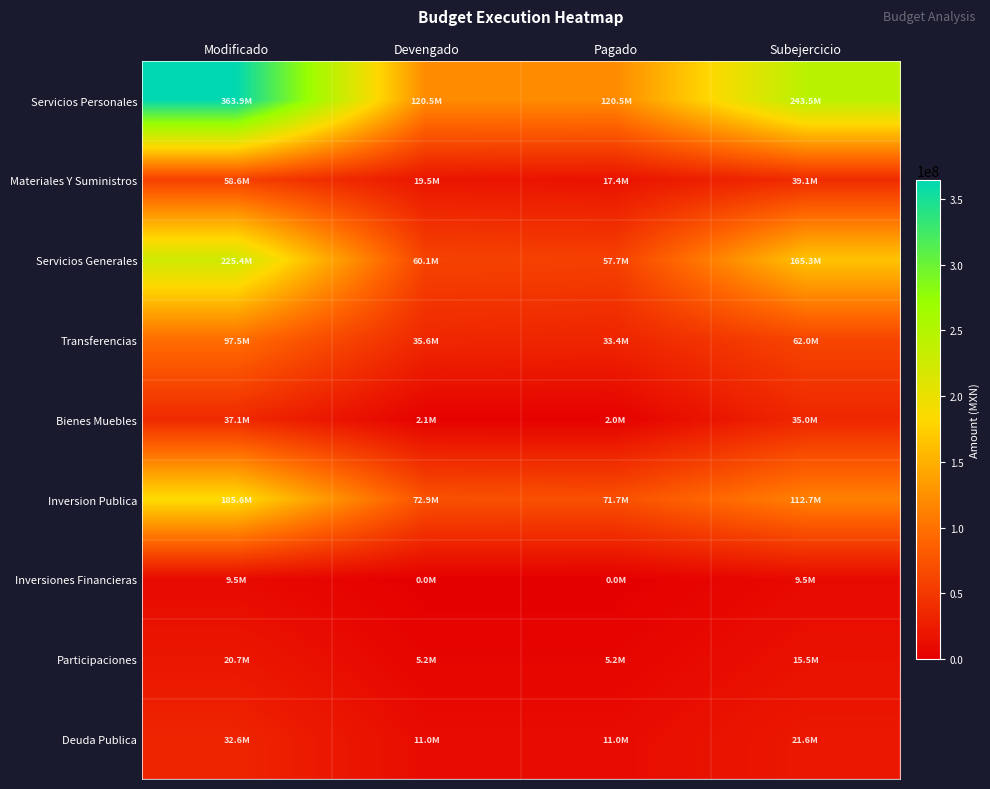

Reading left to right, list all the values displayed in this chart.

Servicios Personales: Modificado=363937328.1	Devengado=120480677.7	Pagado=120480677.7	Subejercicio=243456650.4
Materiales Y Suministros: Modificado=58568155.6	Devengado=19477546.3	Pagado=17372956.7	Subejercicio=39090609.3
Servicios Generales: Modificado=225358301.1	Devengado=60063802.2	Pagado=57672000.0	Subejercicio=165294498.9
Transferencias: Modificado=97545382.1	Devengado=35568601.6	Pagado=33394126.9	Subejercicio=61976780.5
Bienes Muebles: Modificado=37073699.8	Devengado=2058309.8	Pagado=1959600.0	Subejercicio=35015389.9
Inversion Publica: Modificado=185561068.5	Devengado=72852331.5	Pagado=71652812.3	Subejercicio=112708737.0
Inversiones Financieras: Modificado=9463852.0	Devengado=0.0	Pagado=0.0	Subejercicio=9463852.0
Participaciones: Modificado=20734028.6	Devengado=5214722.6	Pagado=5214722.6	Subejercicio=15519306.1
Deuda Publica: Modificado=32634478.5	Devengado=10988208.5	Pagado=10988208.5	Subejercicio=21646270.0